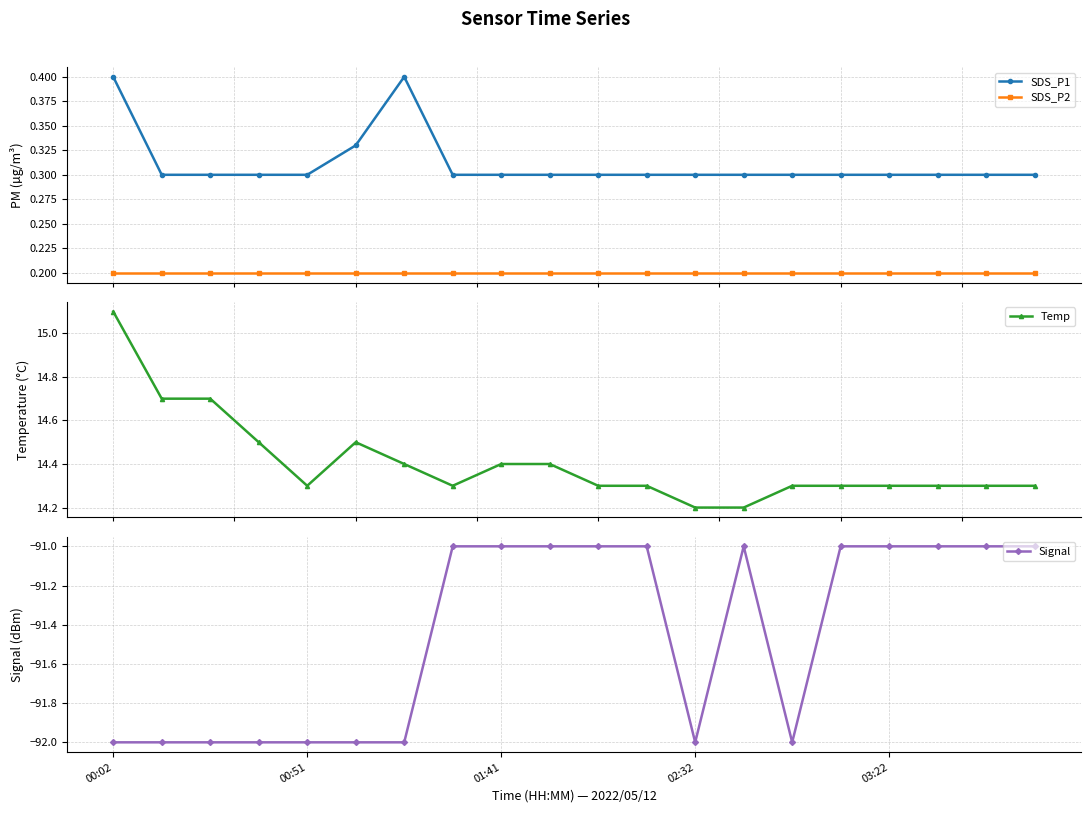

How many lines are shown in the chart?

4